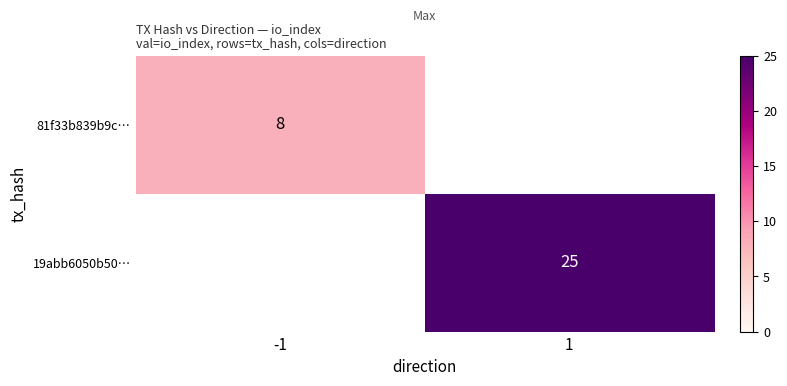

Is it true that 81f33b839b9c… equals 8 at -1?

True